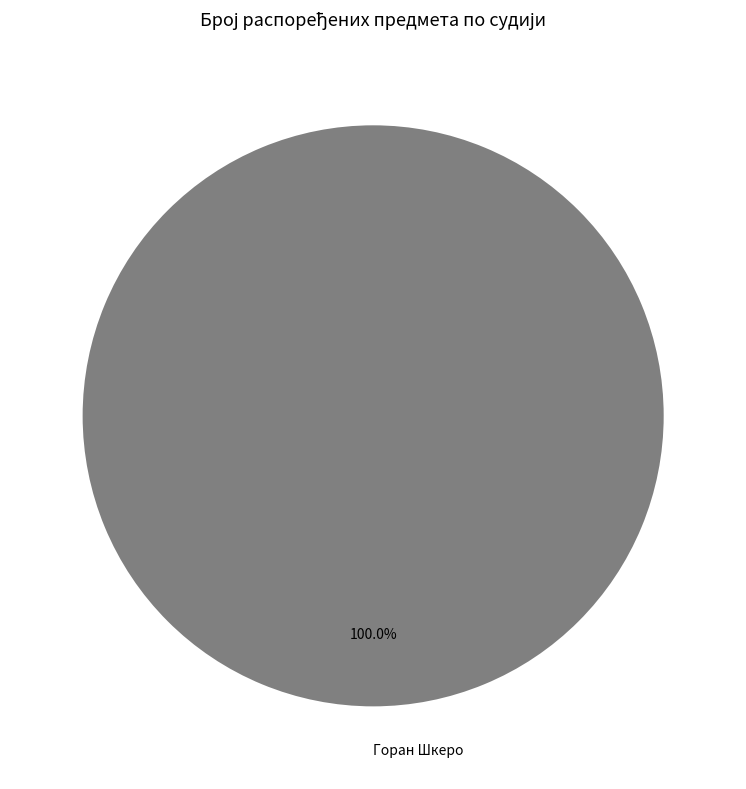

Count the number of slices in the pie.

1